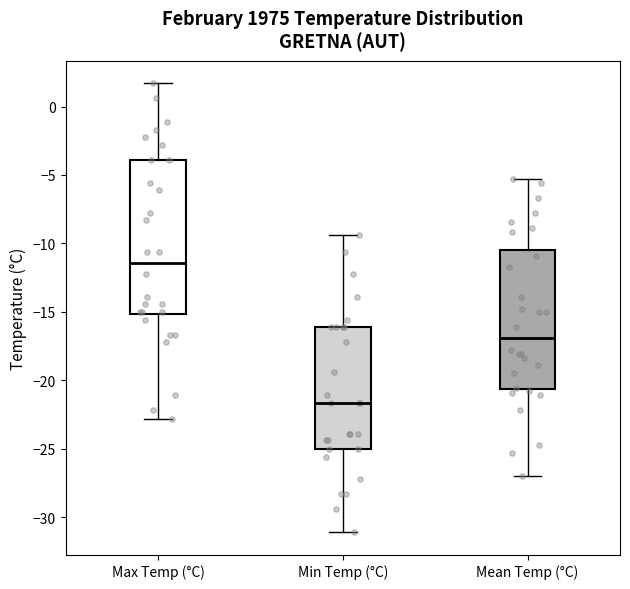

Reading left to right, transcribe this box plot: for each box, give where its median line is, the range the box spans, and where its two whiskers end, as read against the y-axis. The values are not printed on the chart, so give them approximately, as read against the axis.

Max Temp (°C): median -11.5, box -15.0 to -4.0, whiskers -23.0 to 1.5
Min Temp (°C): median -21.5, box -25.0 to -16.0, whiskers -31.0 to -9.5
Mean Temp (°C): median -17.0, box -20.5 to -10.5, whiskers -27.0 to -5.5